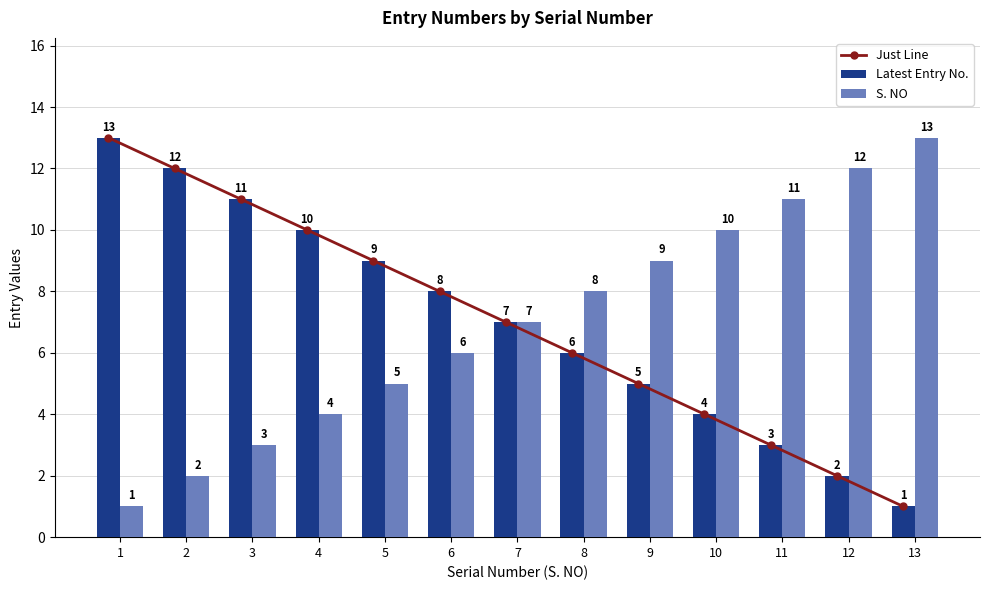

Count the number of categories in the chart.

13